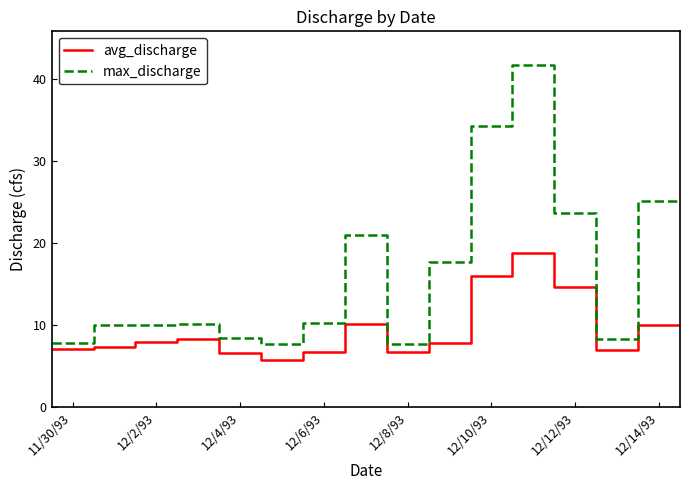

What are all the series names shown in the legend?

avg_discharge, max_discharge